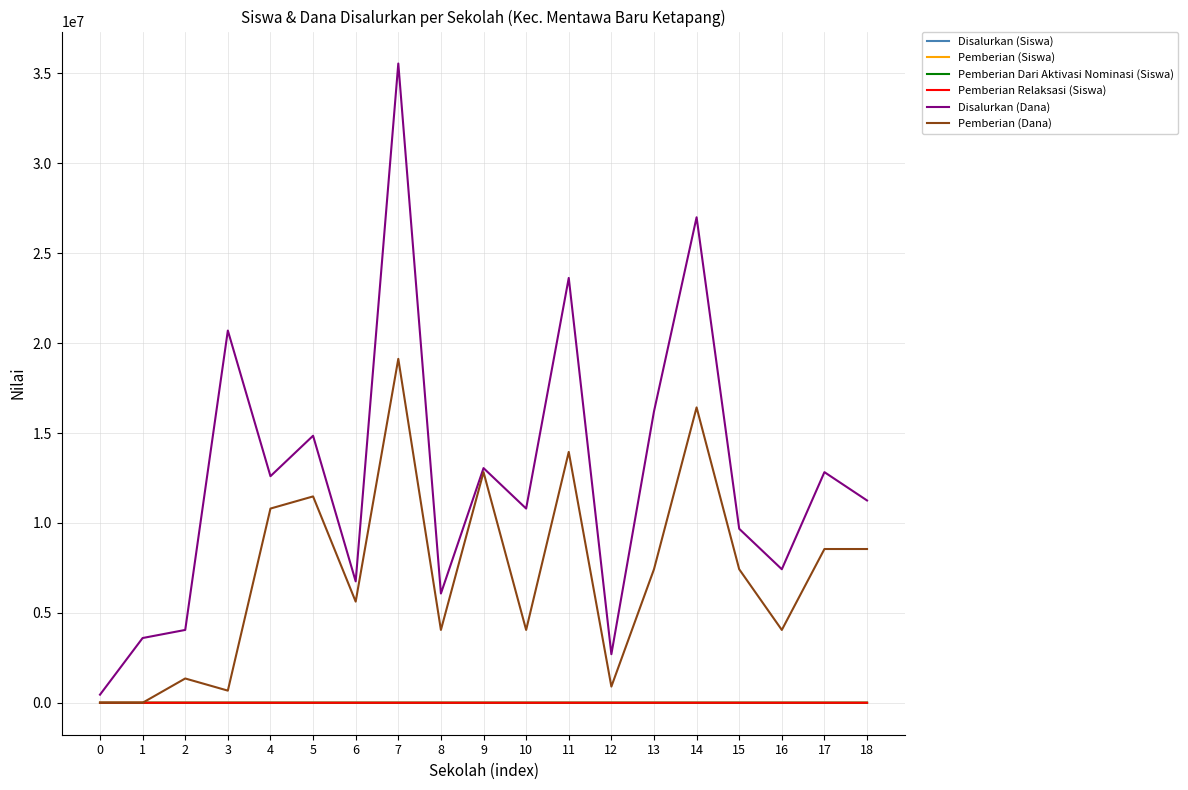

What is the highest value of the Disalurkan (Dana) series?

35550000